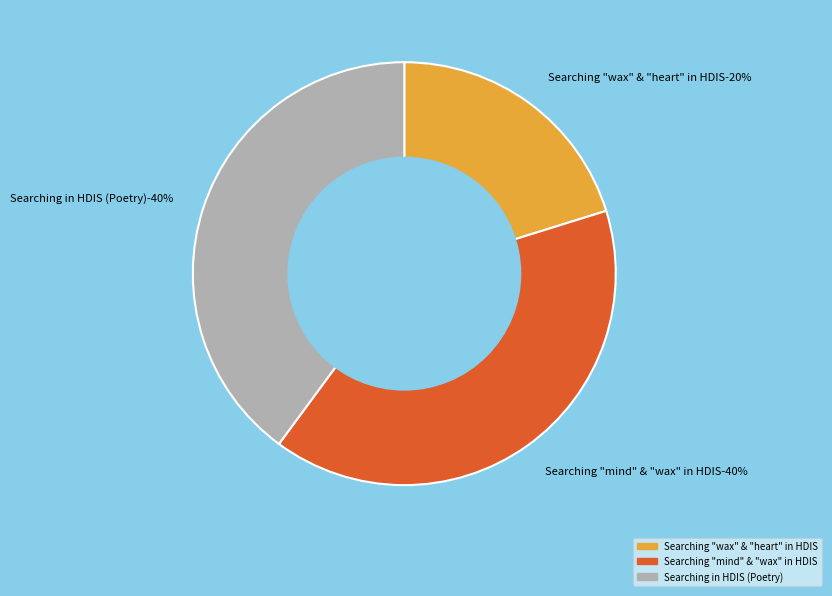

What is the smallest slice in the pie chart?

Searching "wax" and "heart" in HDIS